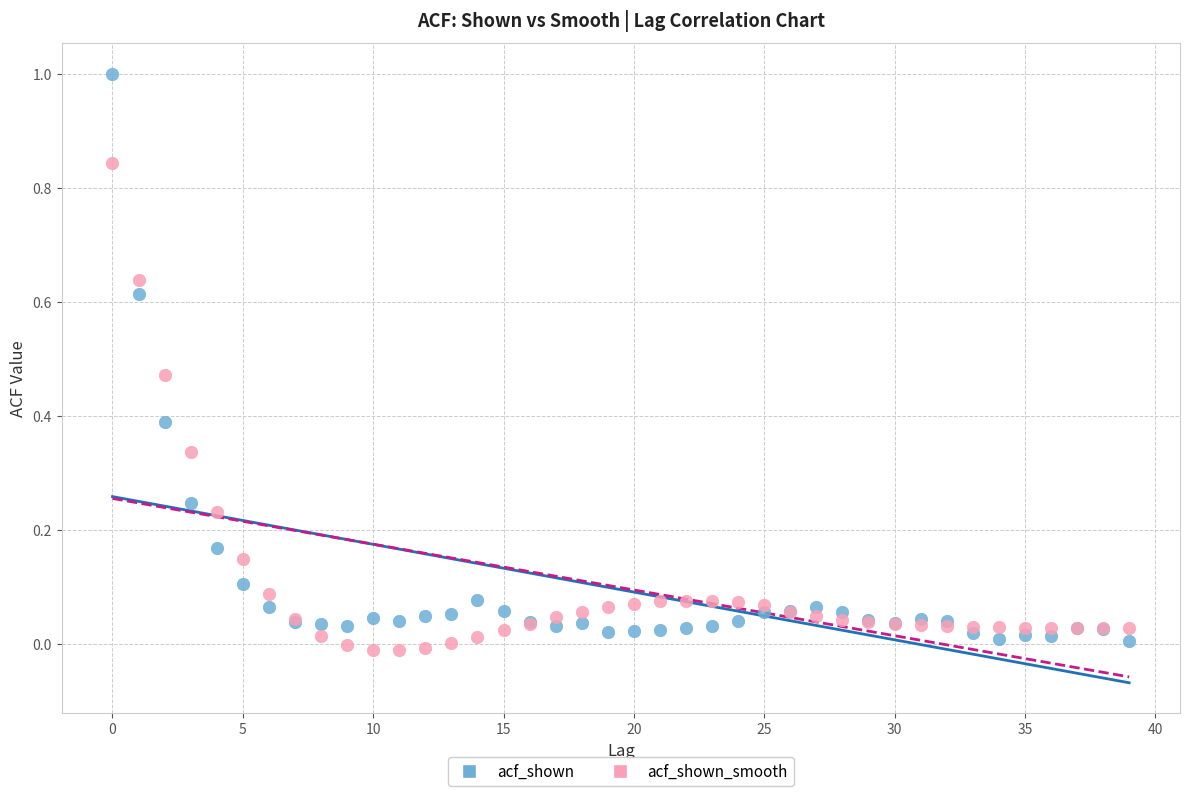

What are all the series names shown in the legend?

acf_shown, acf_shown_smooth